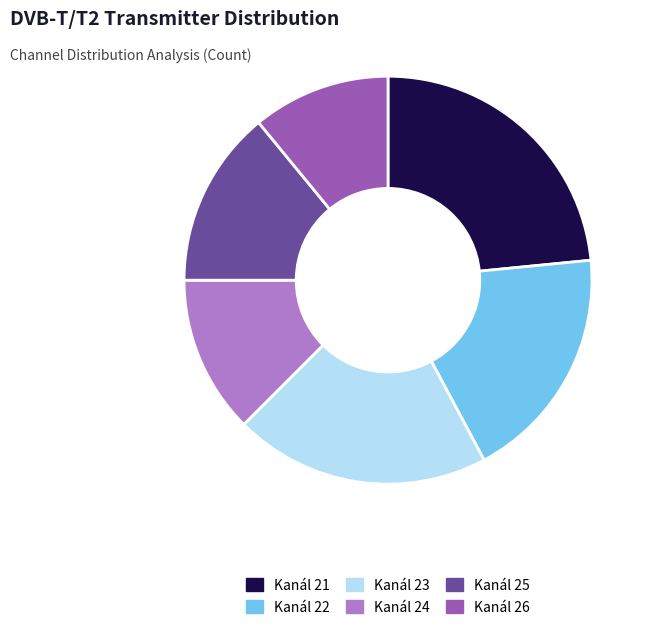

Rank the categories by value from lowest to highest.

Kanál 26, Kanál 24, Kanál 25, Kanál 22, Kanál 23, Kanál 21